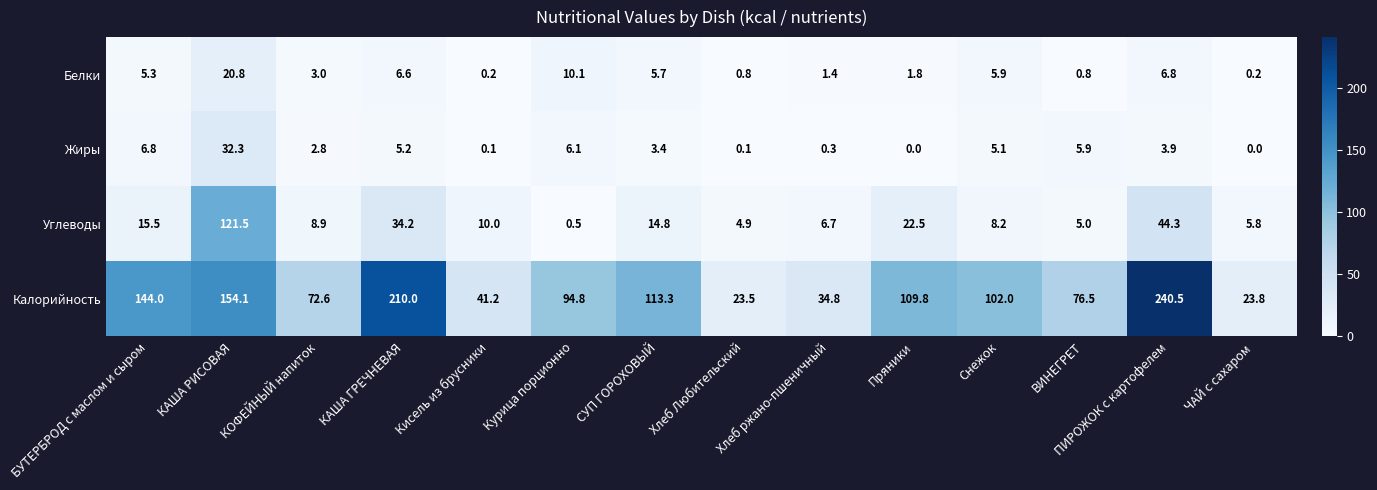

Rank the categories by Калорийность value from highest to lowest.

ПИРОЖОК с картофелем, КАША ГРЕЧНЕВАЯ, КАША РИСОВАЯ, БУТЕРБРОД с маслом и сыром, СУП ГОРОХОВЫЙ, Пряники, Снежок, Курица порционно, ВИНЕГРЕТ, КОФЕЙНЫЙ напиток, Кисель из брусники, Хлеб ржано-пшеничный, ЧАЙ с сахаром, Хлеб Любительский